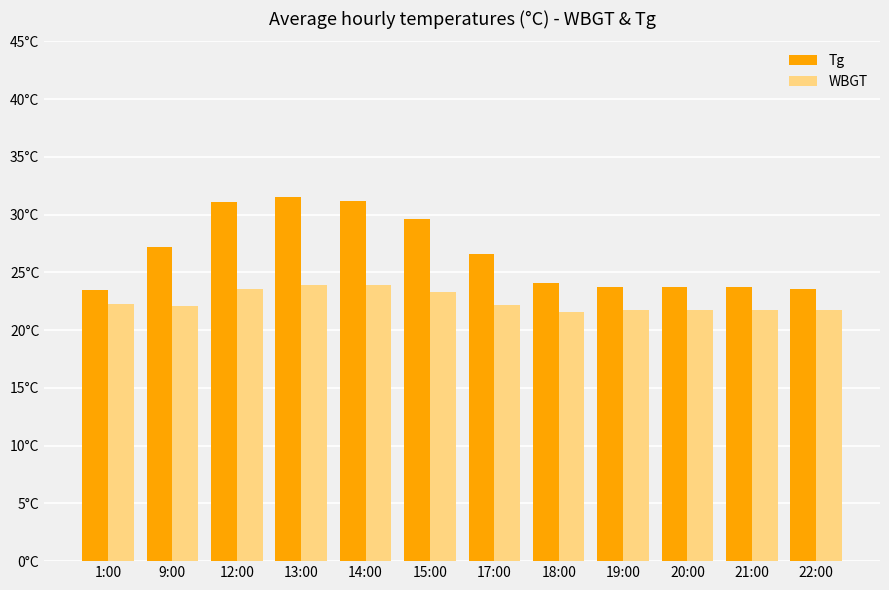

Does the chart contain stacked bars?

No